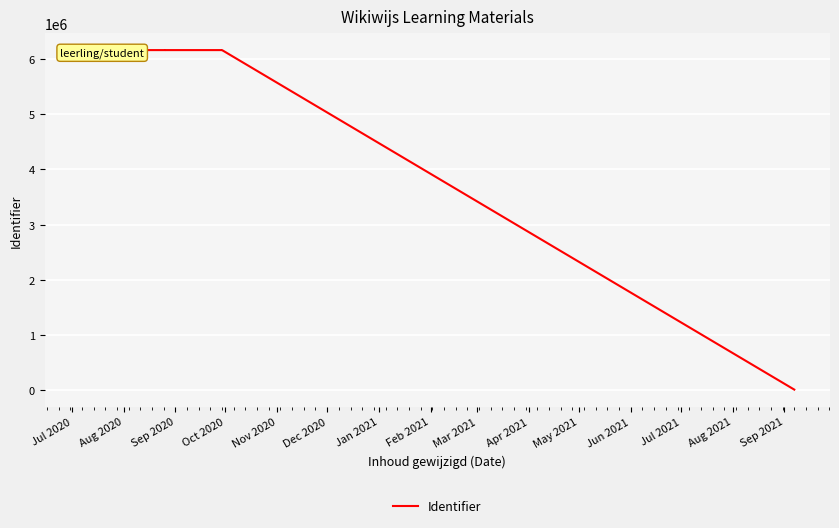

How many categories are shown in the chart?

17